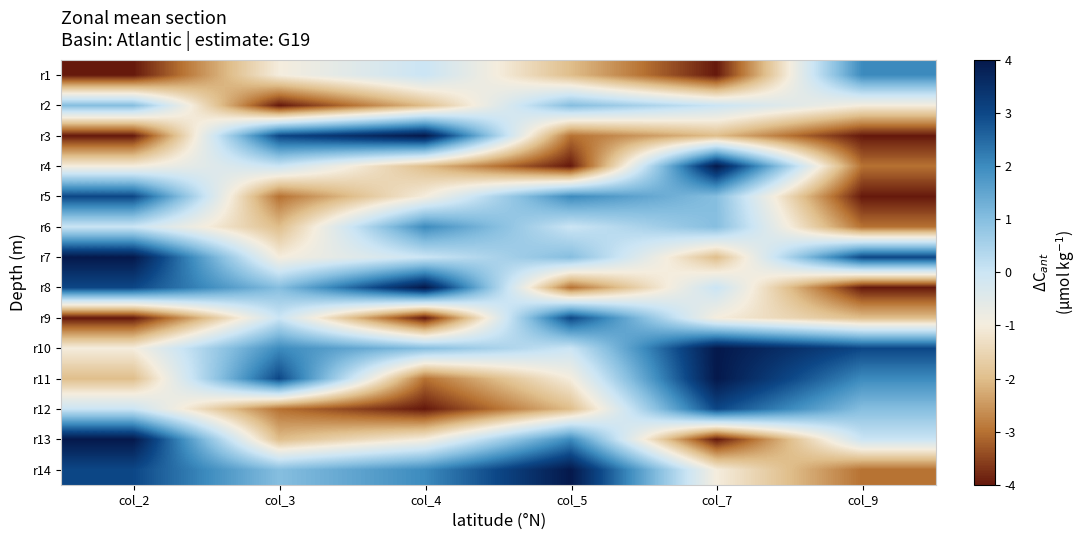

At how many categories does at least one series exceed 3?

4